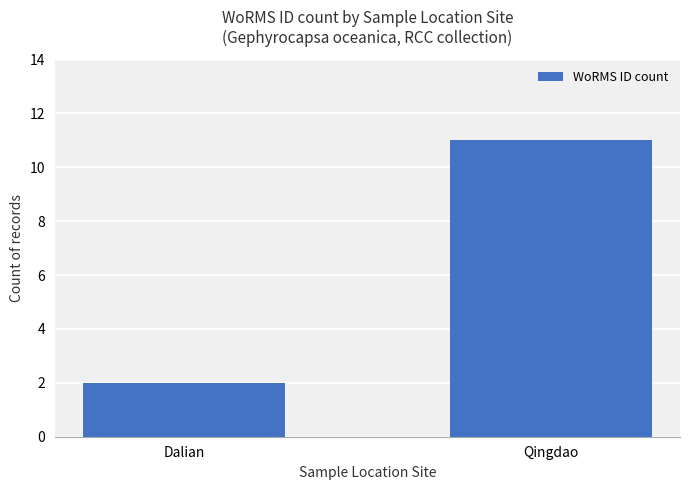

True or false: the data shows 2 at Dalian.

True